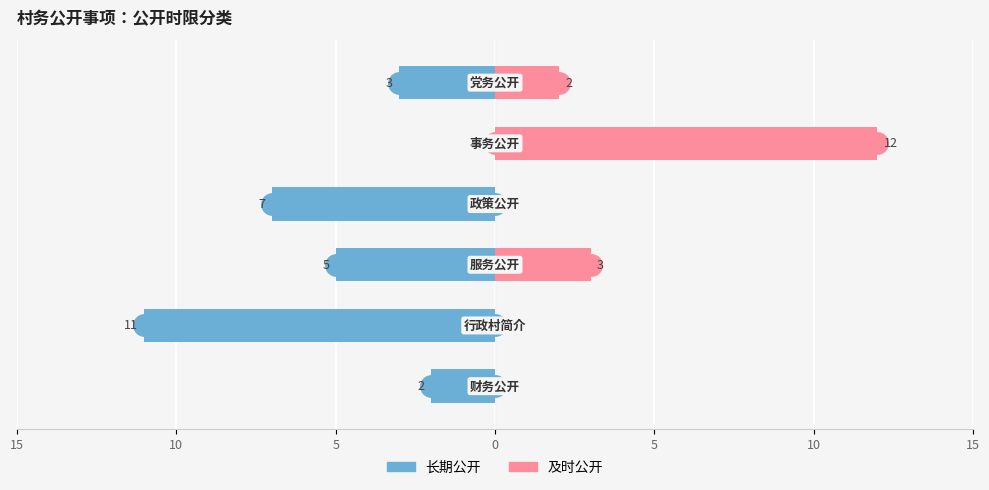

How many bars are there in total?

12